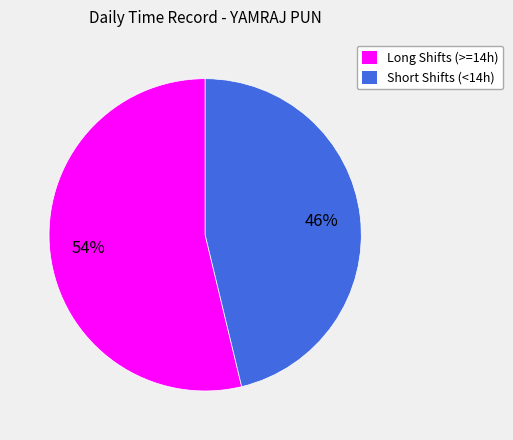

What percentage is the Long Shifts (>=14h) slice, to the nearest percent?

54%